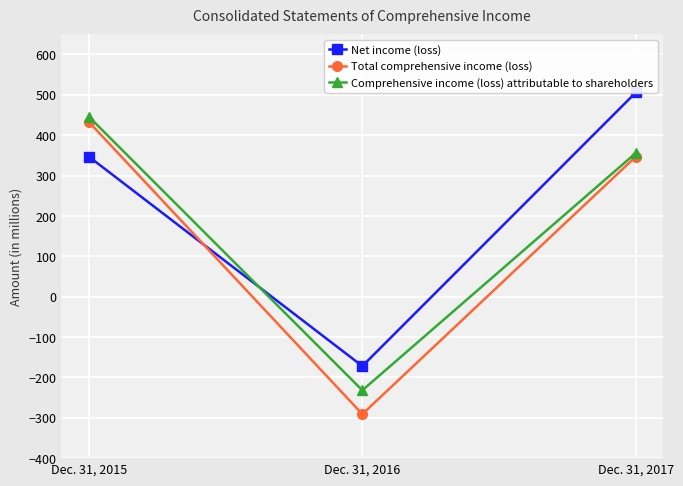

What is the total value across all series at Dec. 31, 2016?

-695